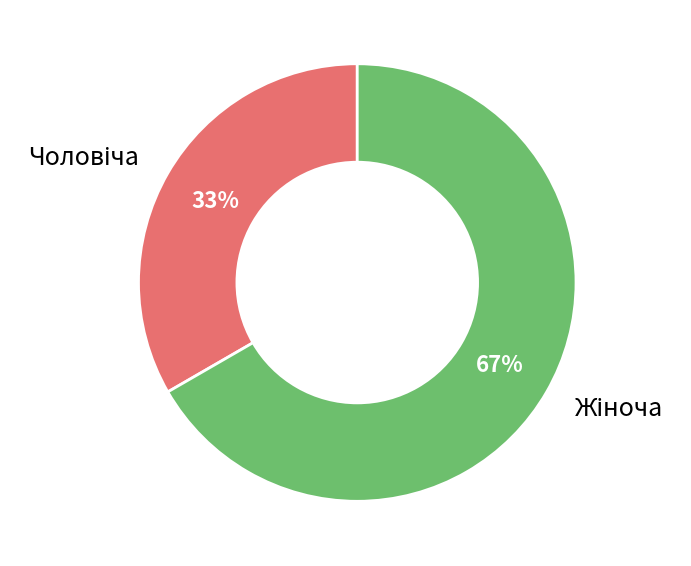

To the nearest percent, what is the average slice percentage?

50%